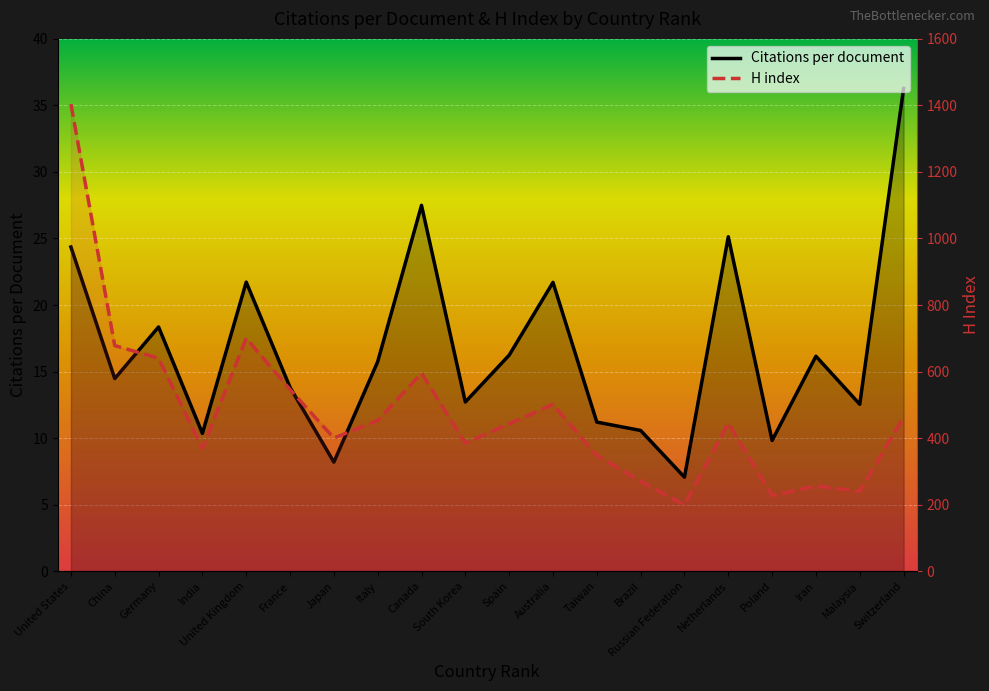

Where does the Citations per document series first go above 15?

United States